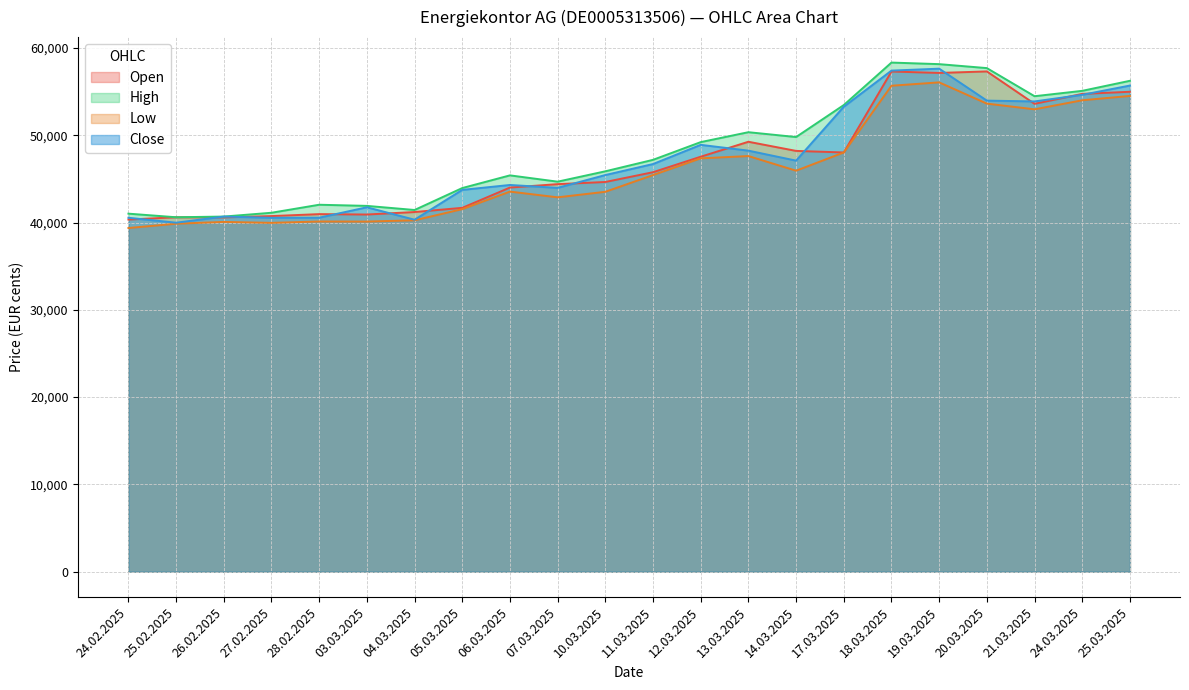

Which series has the widest spread of values?

High